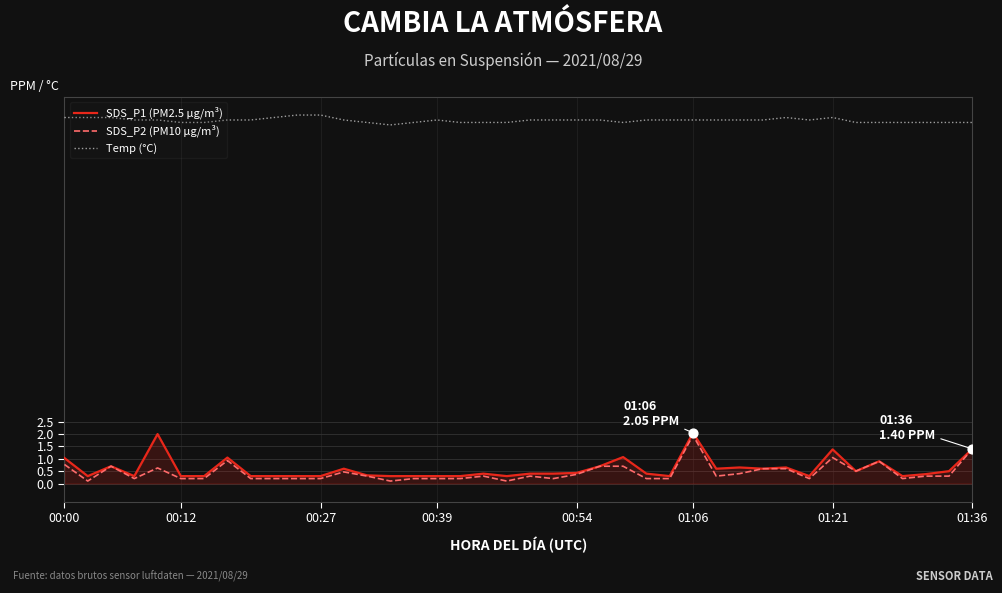

True or false: Temp (°C) and SDS_P1 (PM2.5 µg/m³) intersect in this chart.

False